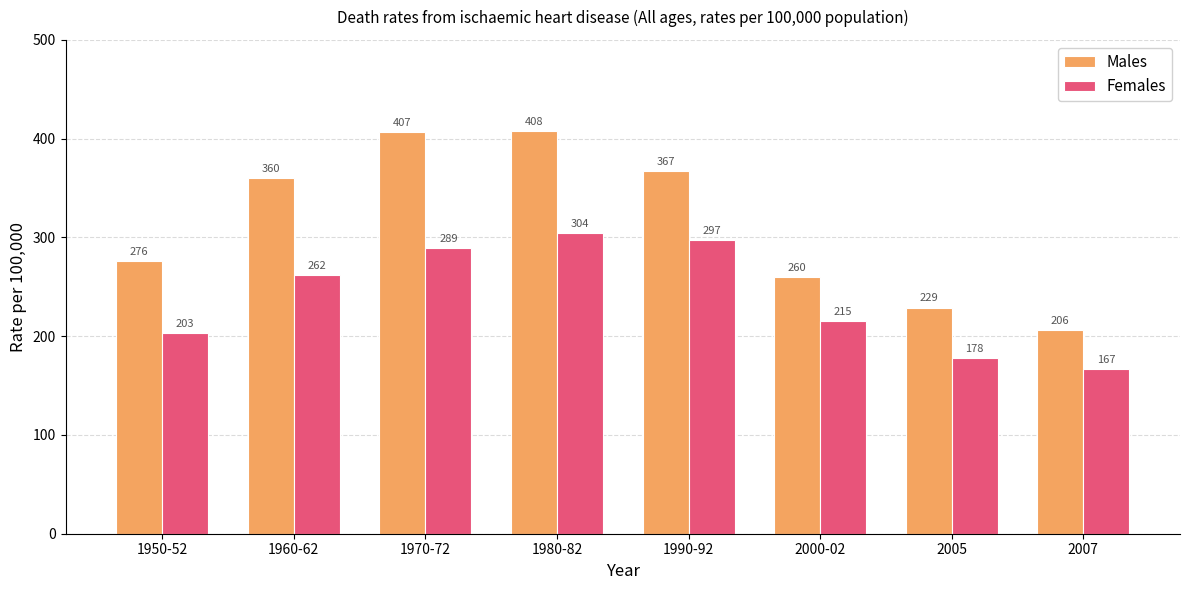

At which label is Females closest to 235?

2000-02